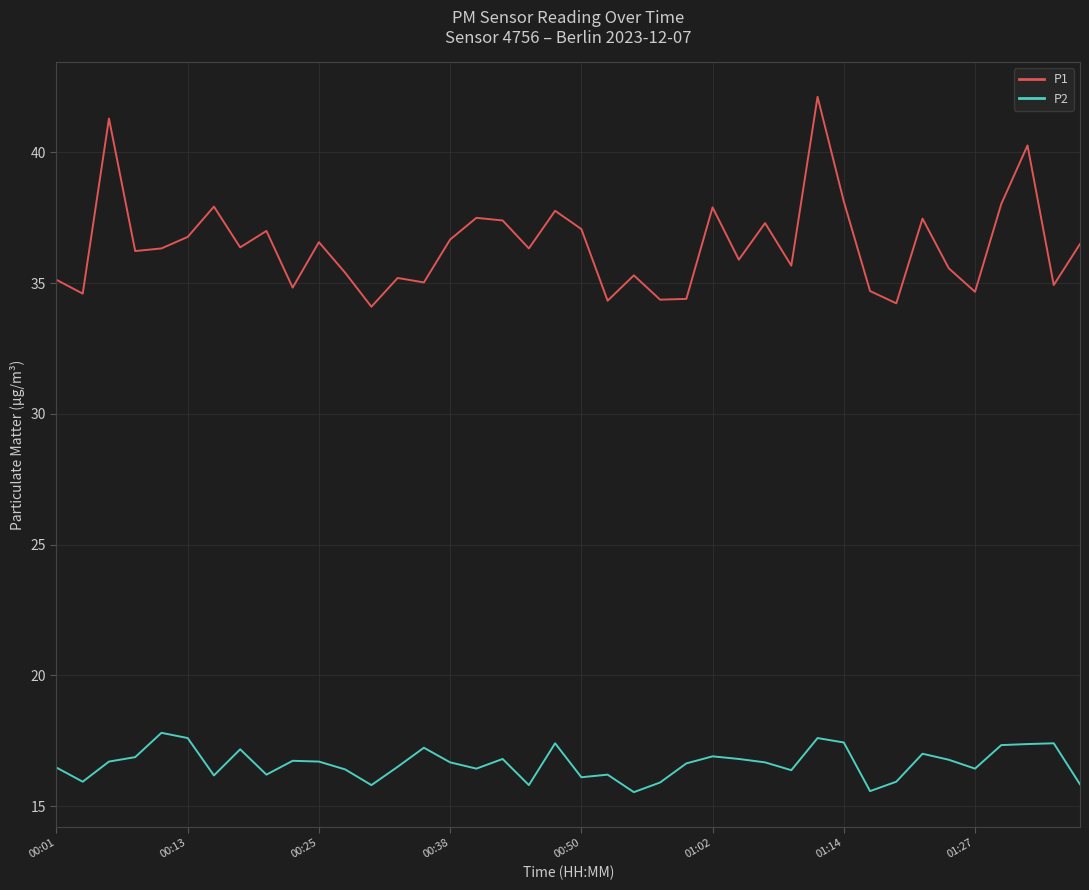

What is the sum of all P2 values?

665.1